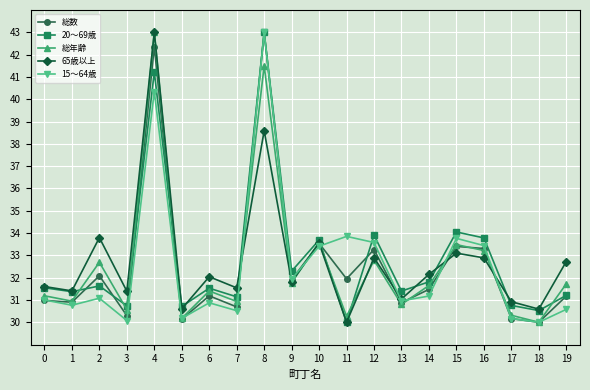

The 総年齢 series shows 53.4 at 19. True or false?

False